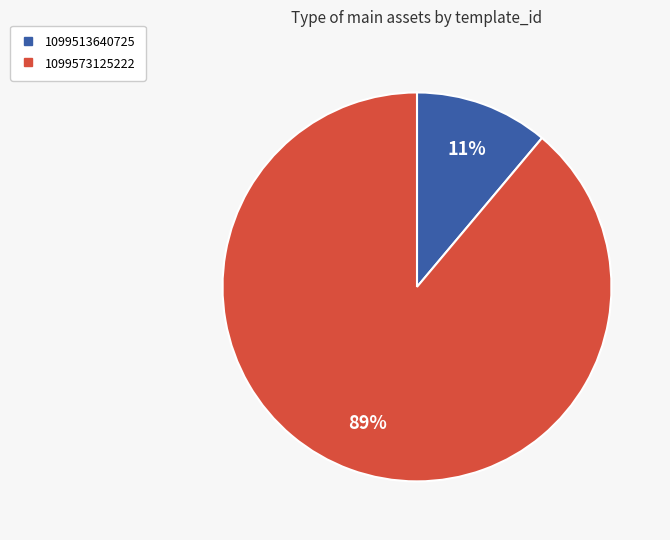

Between 1099573125222 and 1099513640725, which is larger?

1099573125222